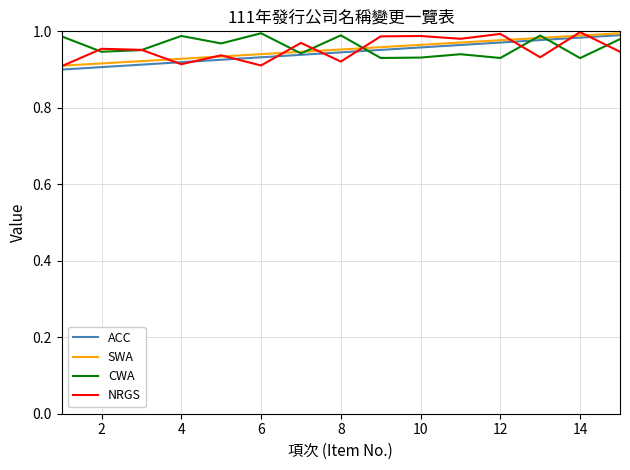

Does the chart have visible grid lines?

Yes